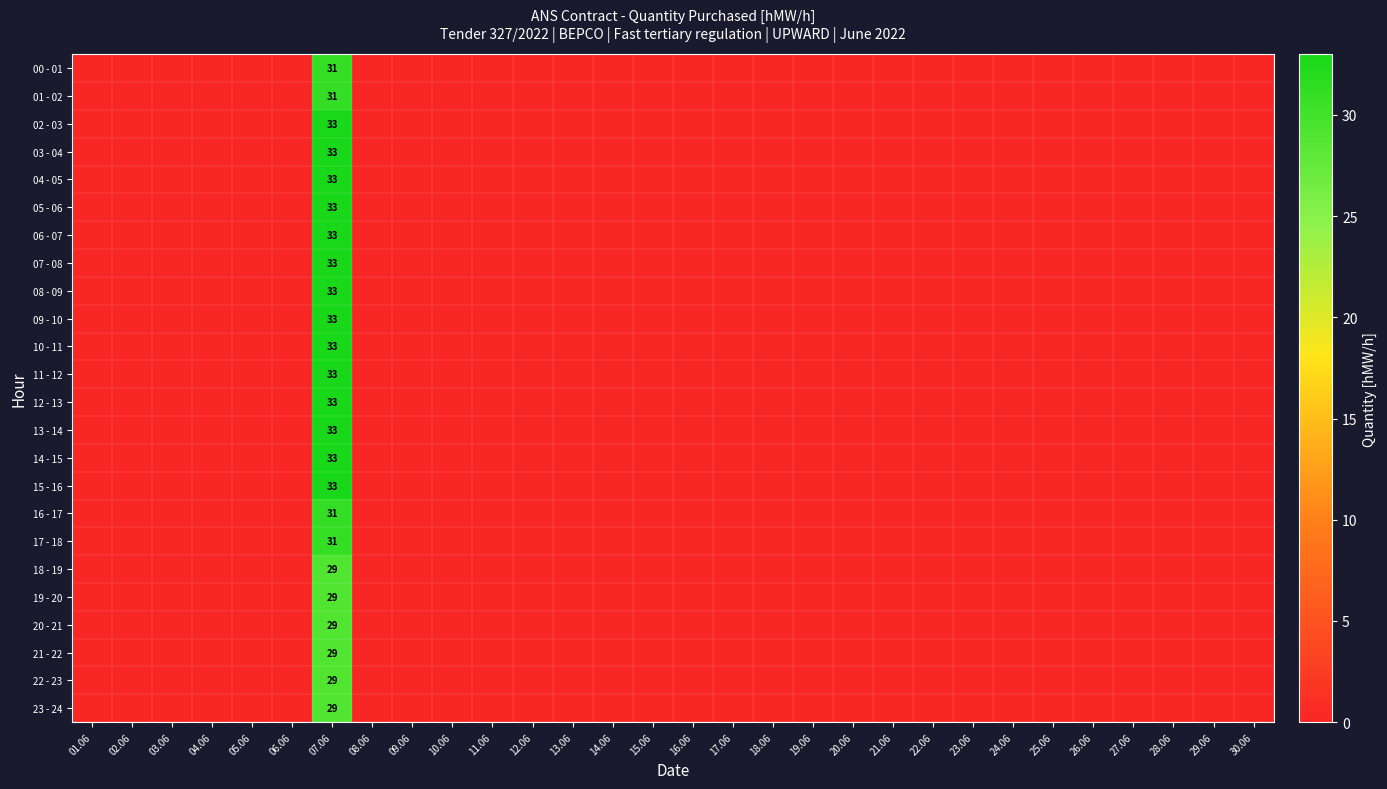

What is the total value across all series at 07.06?

760